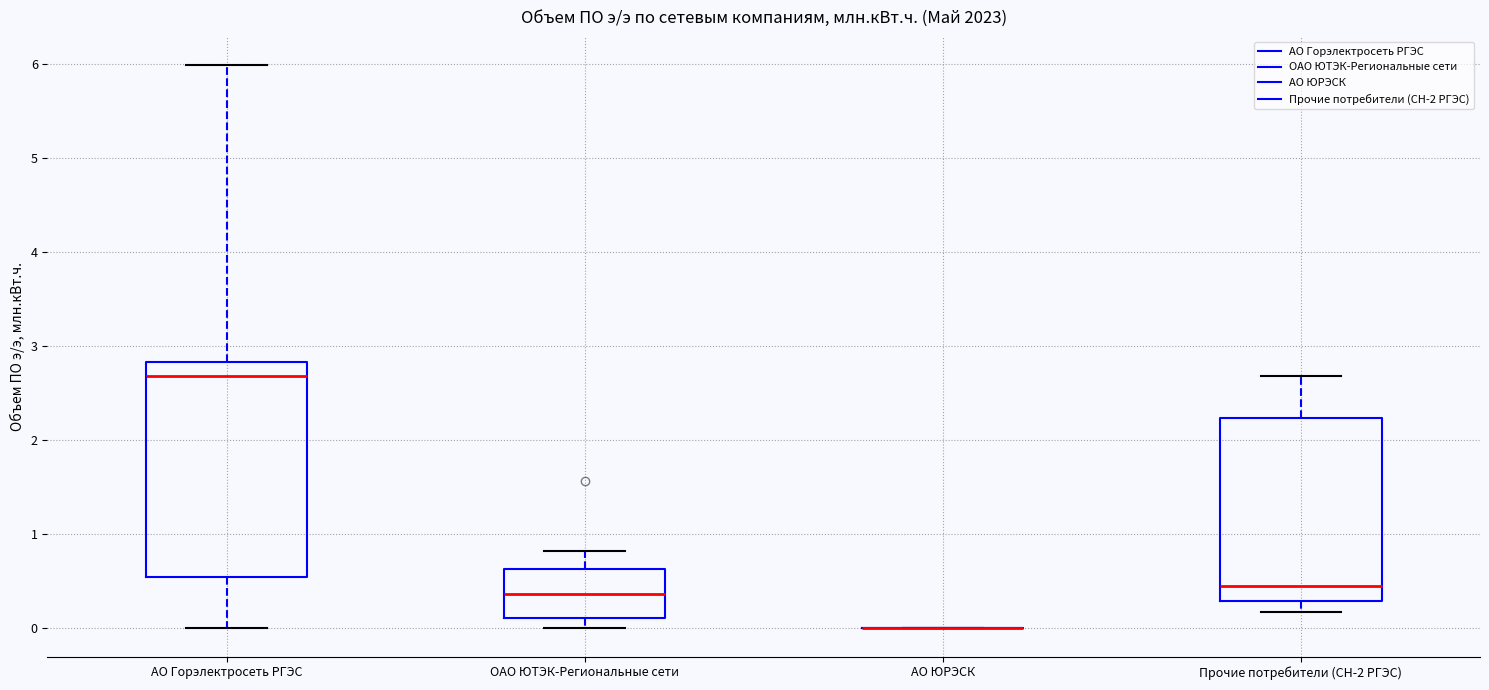

Where is the lower edge of the box for ОАО ЮТЭК-Региональные сети on the y-axis? The values are not printed on the chart, so give them approximately, as read against the axis.

0.1